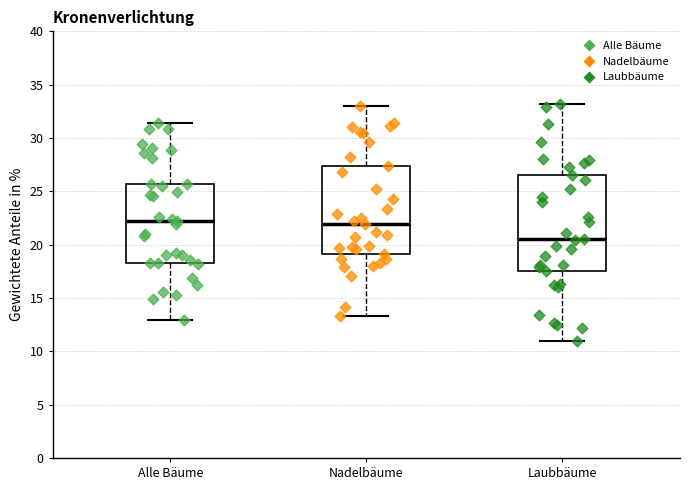

Where does the upper whisker of the box for Laubbäume end on the y-axis? The values are not printed on the chart, so give them approximately, as read against the axis.

33.0